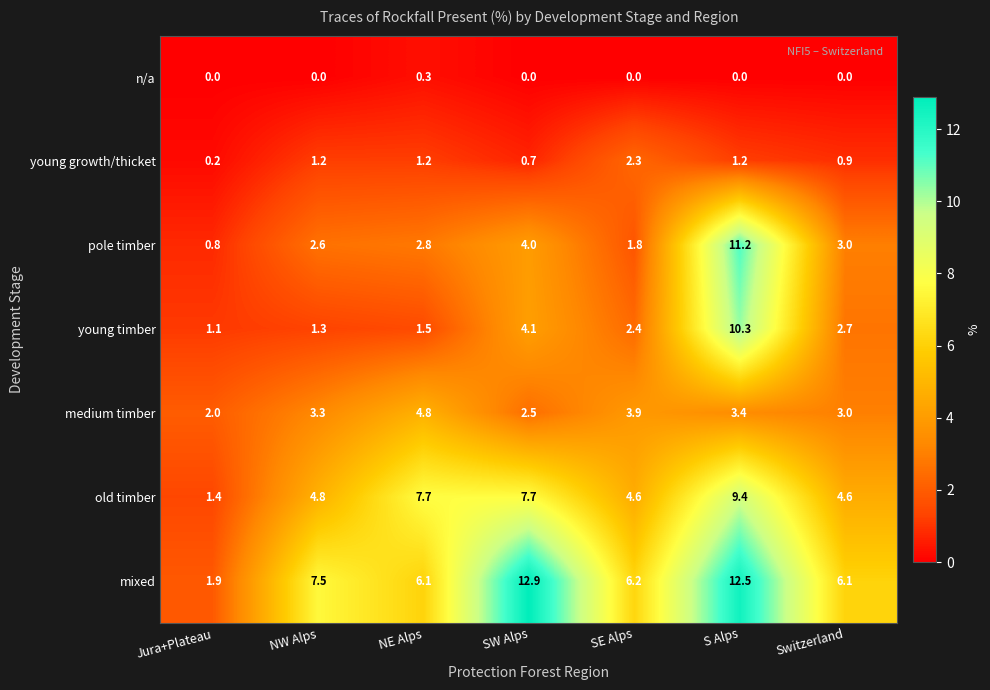

Between Jura+Plateau and S Alps, which series saw the biggest shift?

mixed